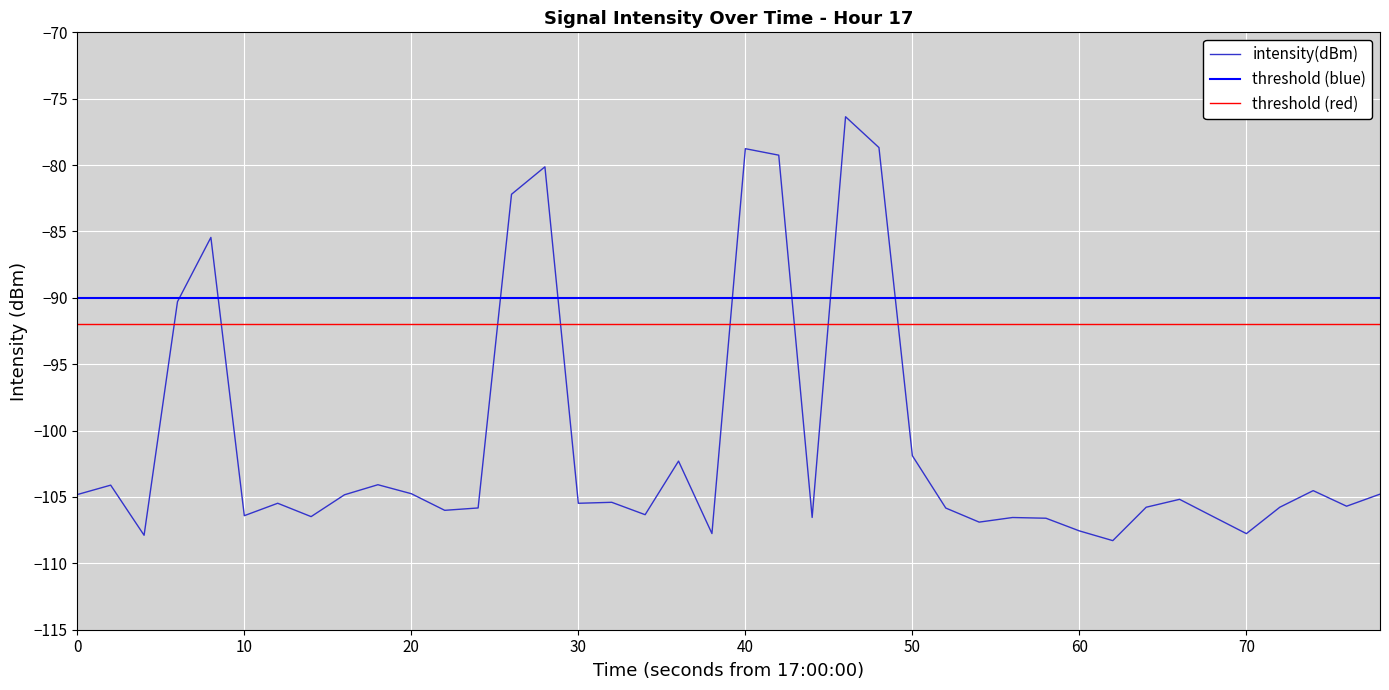

The value of intensity(dBm) at 0 is -53.9. True or false?

False